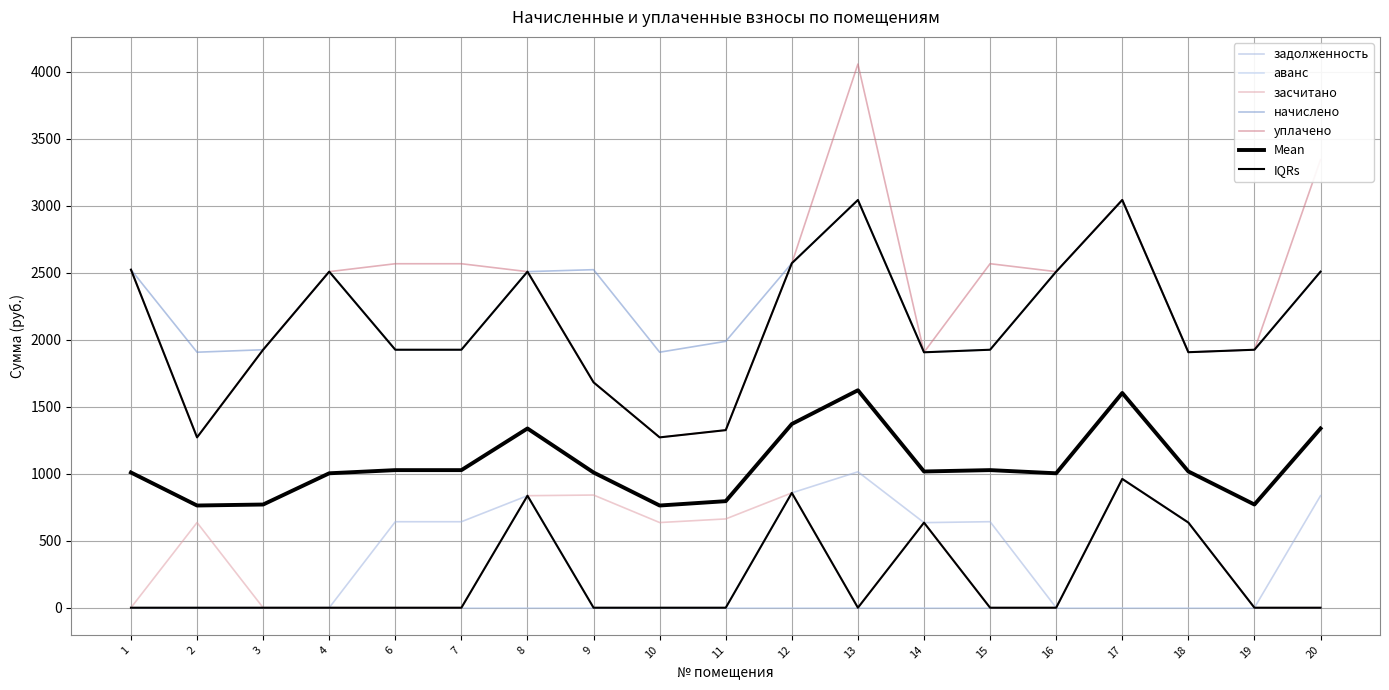

What is the value of the задолженность point at the 17th from the left?

635.4